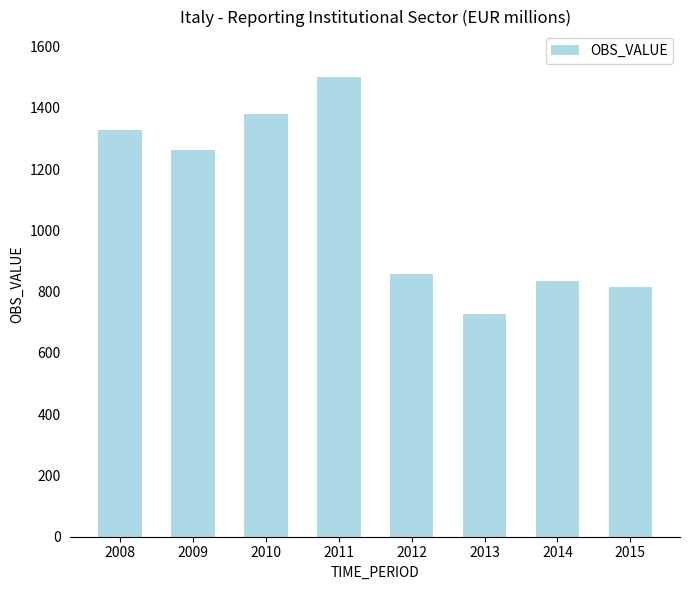

What is the change in value from 2011 to 2013?

-772.2